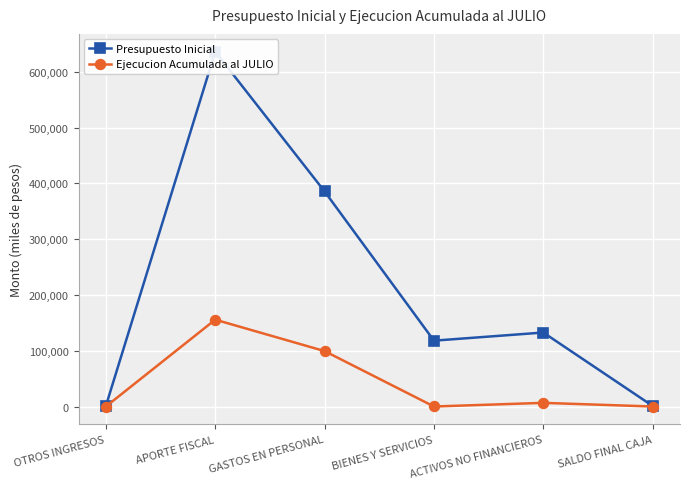

What is the total value across all series at OTROS INGRESOS?

1056